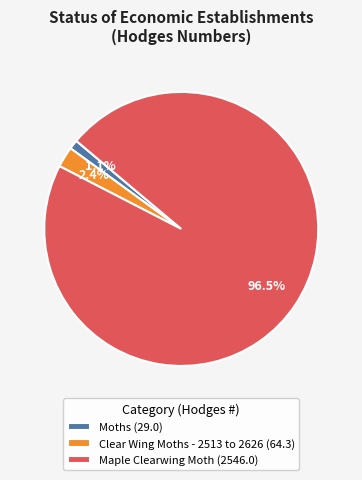

How much of the chart is everything except Moths?

98.9%